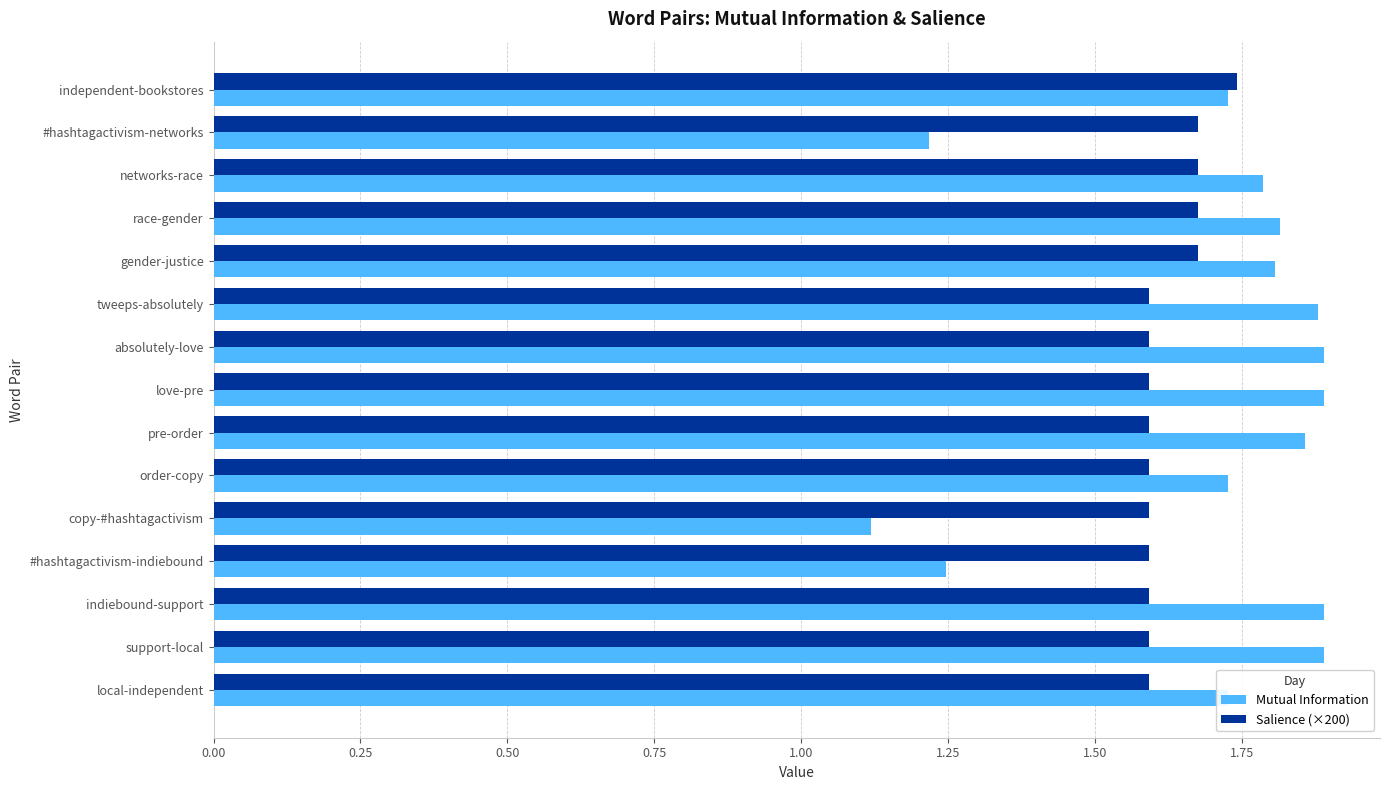

What are all the series names shown in the legend?

Mutual Information, Salience (×200)